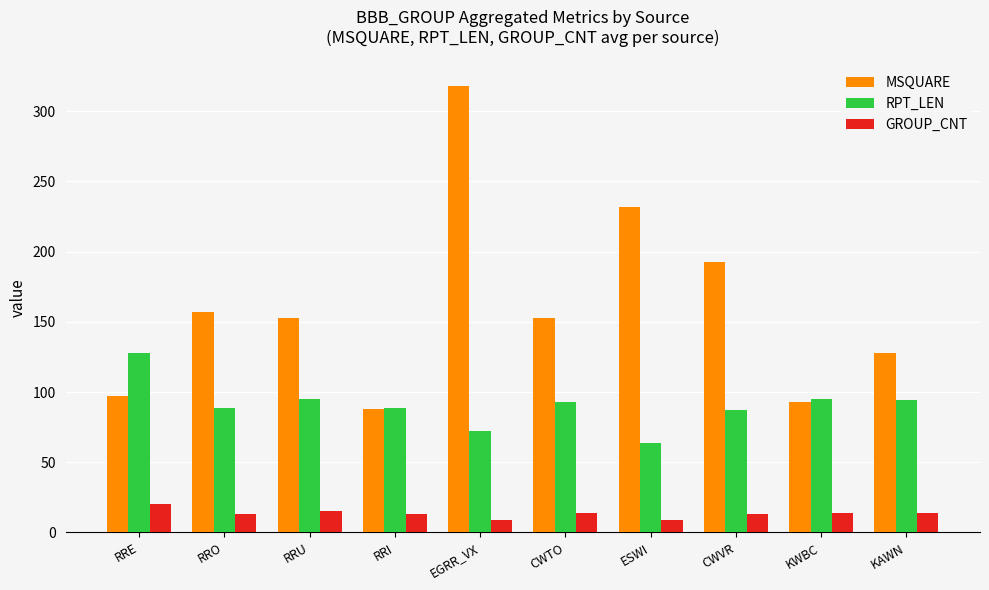

What is the label of the 10th bar from the right?

RRE